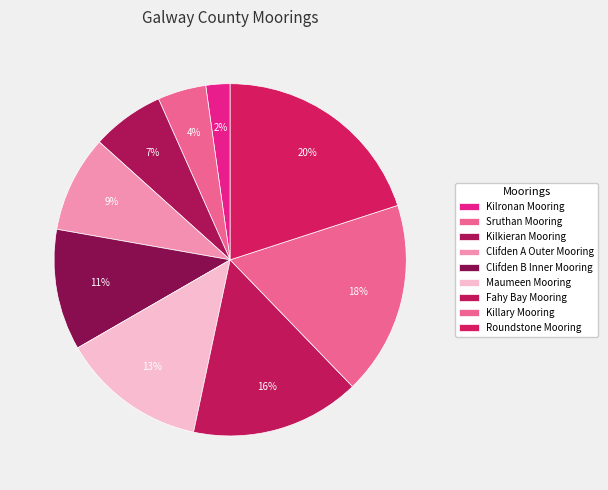

To the nearest percent, what portion does Fahy Bay Mooring represent?

16%